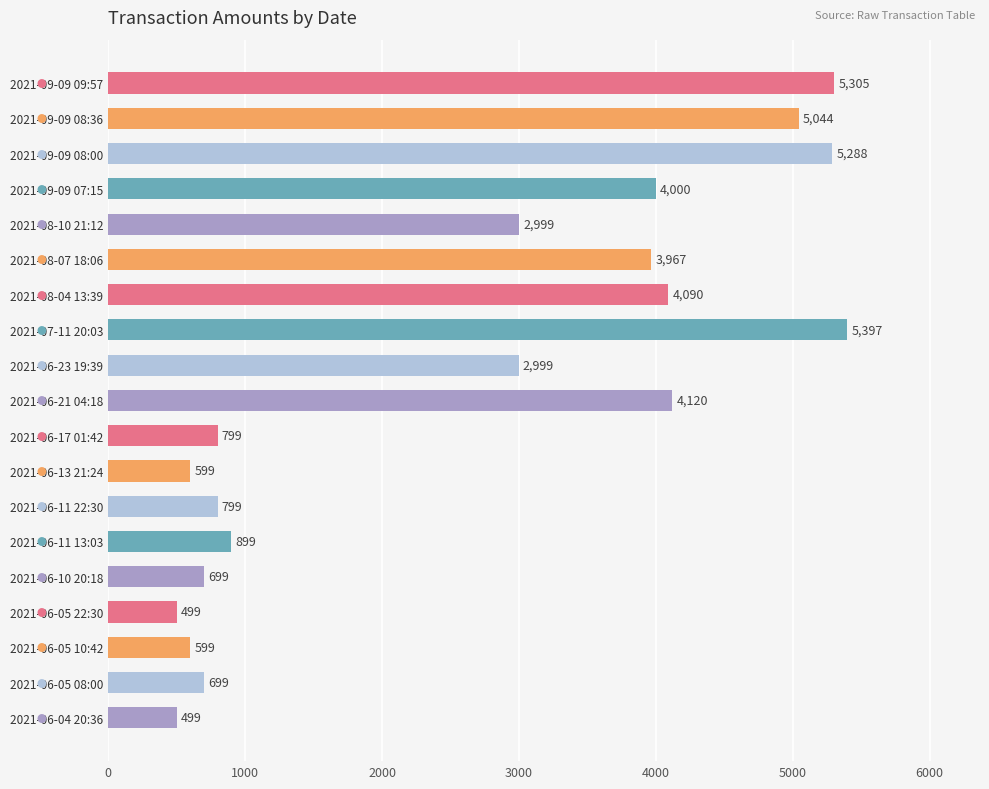

What is the sum of the values at 2021-06-21 04:18 and 2021-07-11 20:03?

9517.0